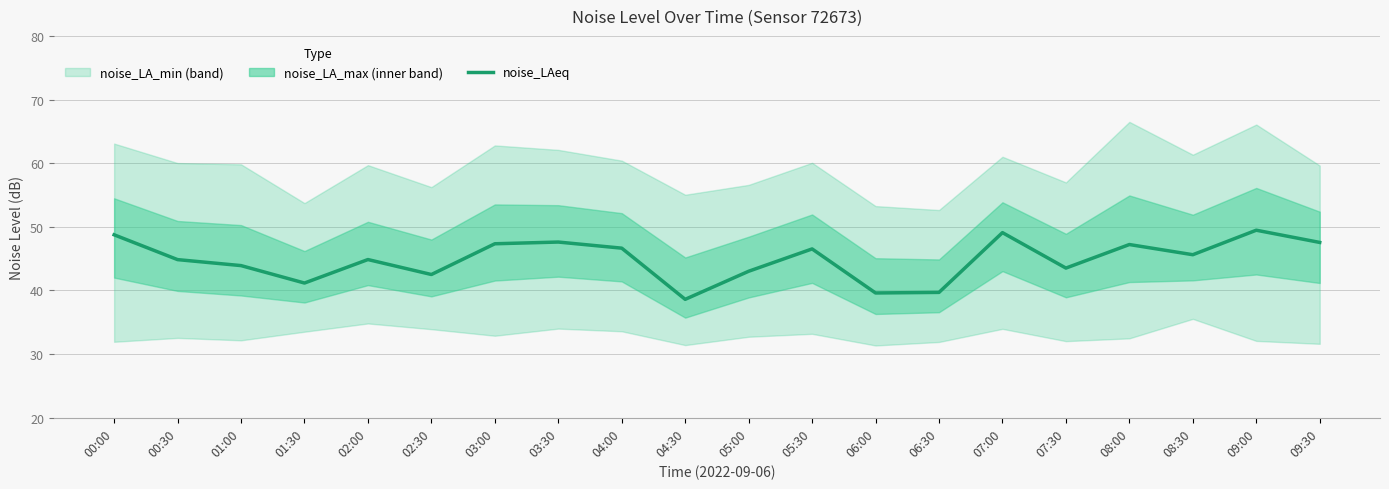

Is it true that the value at 08:30 is 45.6?

True